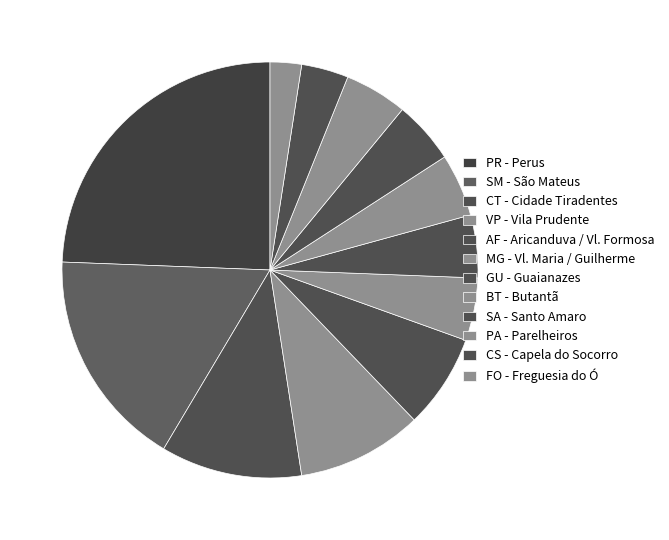

How many slices are in this pie chart?

12